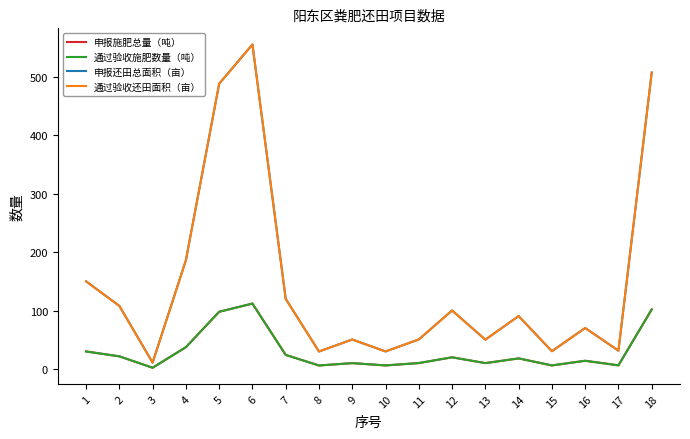

Does the chart have visible grid lines?

No